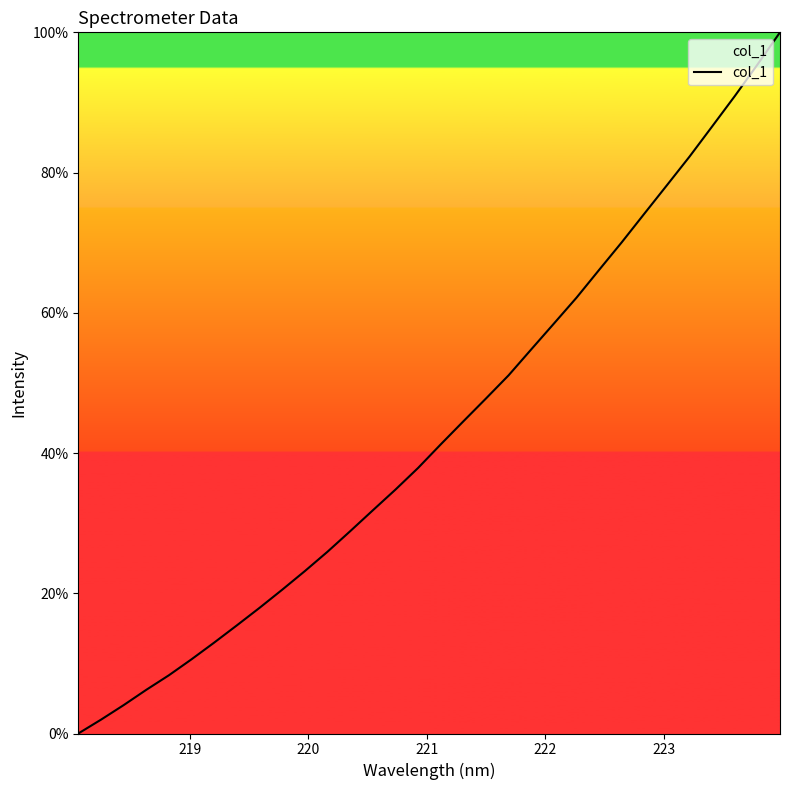

What is the difference between the maximum and minimum values?

100.0